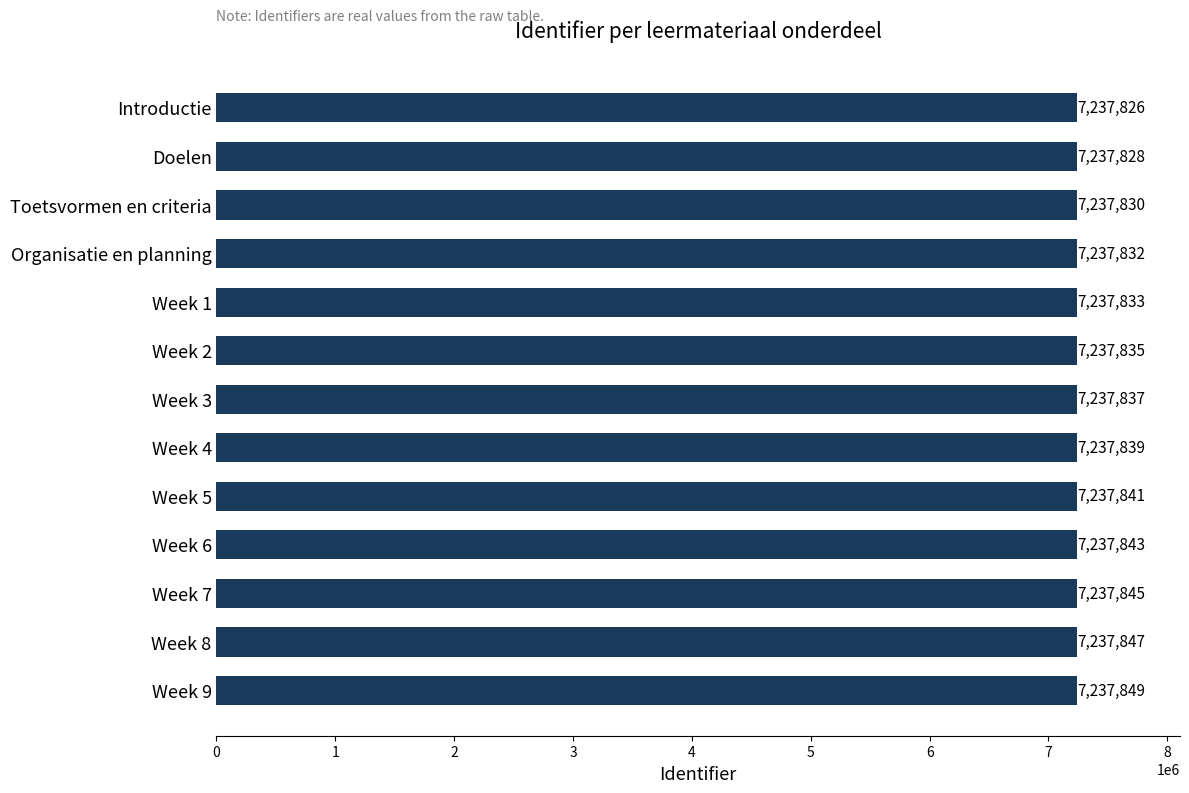

Rank the categories by value from lowest to highest.

Introductie, Doelen, Toetsvormen en criteria, Organisatie en planning, Week 1, Week 2, Week 3, Week 4, Week 5, Week 6, Week 7, Week 8, Week 9